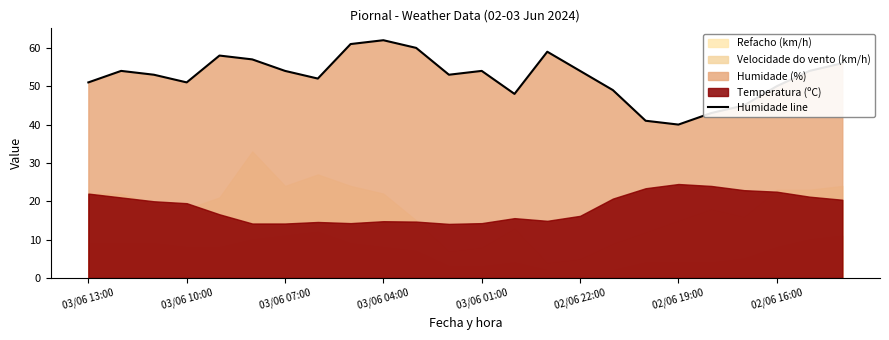

What is the difference between the maximum and minimum values?

22